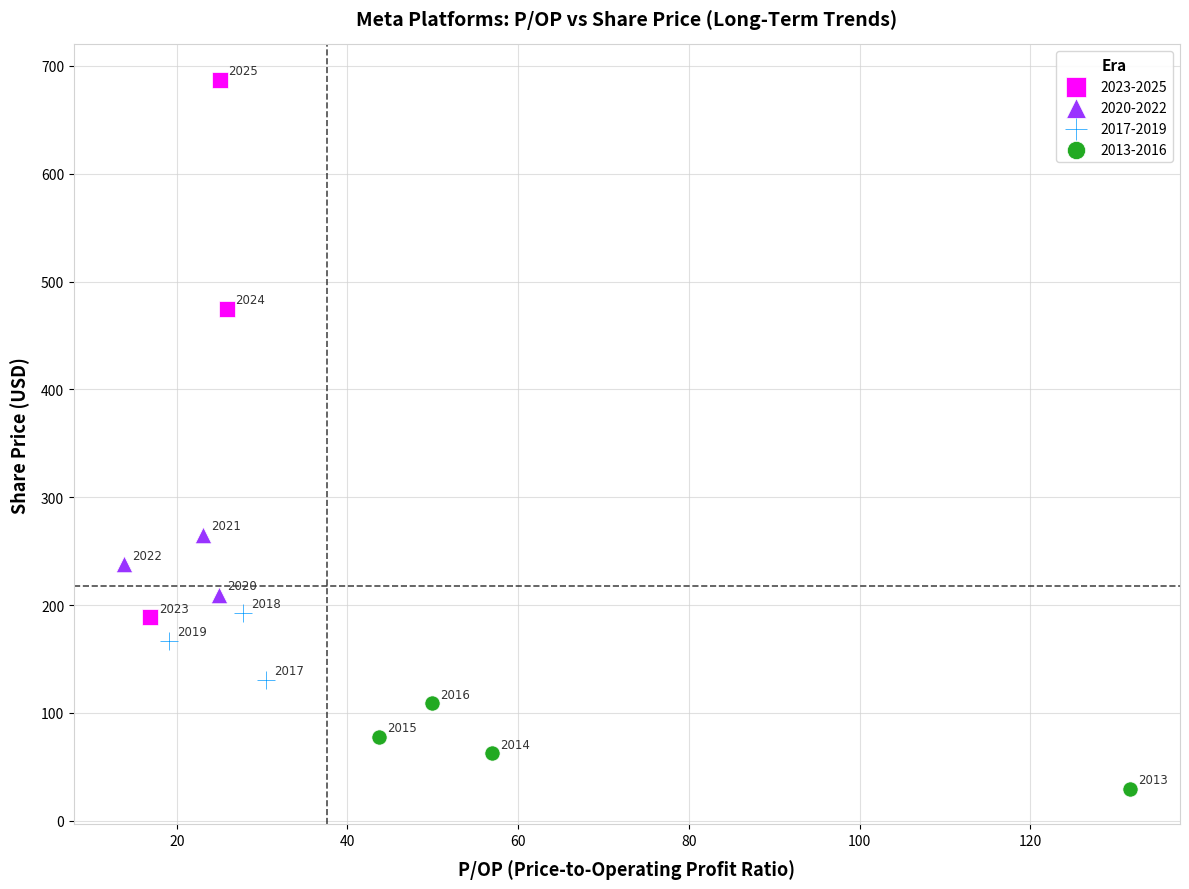

Which series contains the lowest Y value?

2013-2016